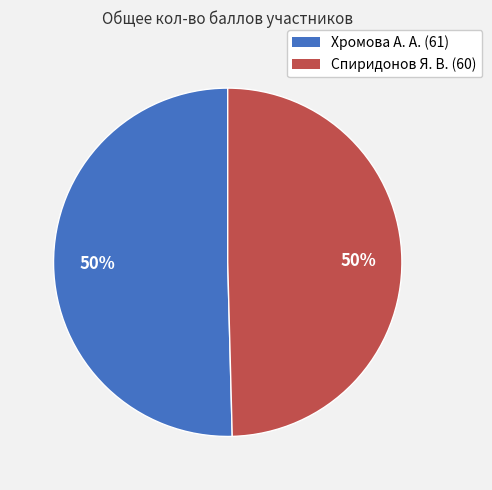

To the nearest percent, what portion does Хромова А. А. (61) represent?

50%